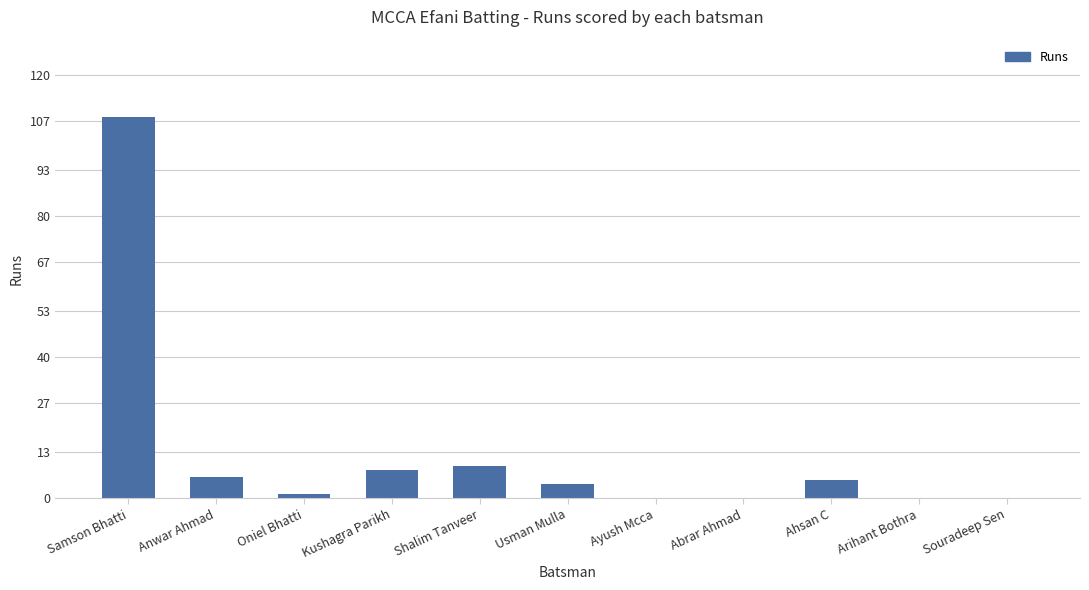

Reading right to left, list all the values displayed in this chart.

0	0	5	0	0	4	9	8	1	6	108